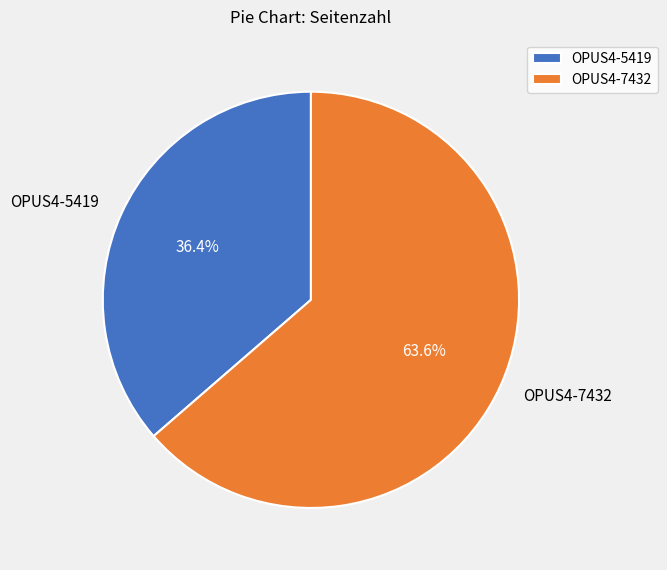

Between OPUS4-5419 and OPUS4-7432, which is larger?

OPUS4-7432